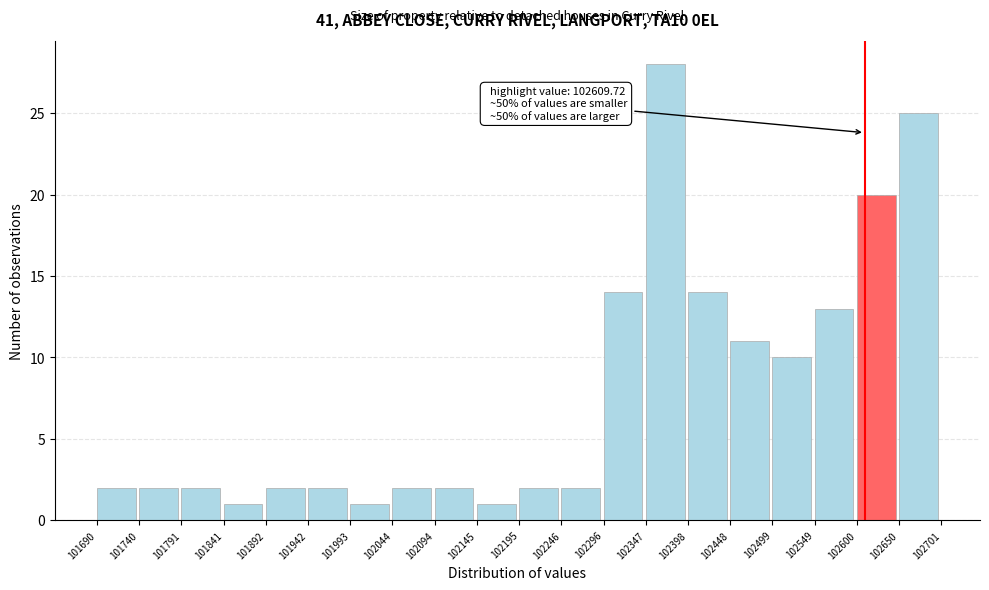

Which range on the x-axis has the tallest bar?

102347 to 102398